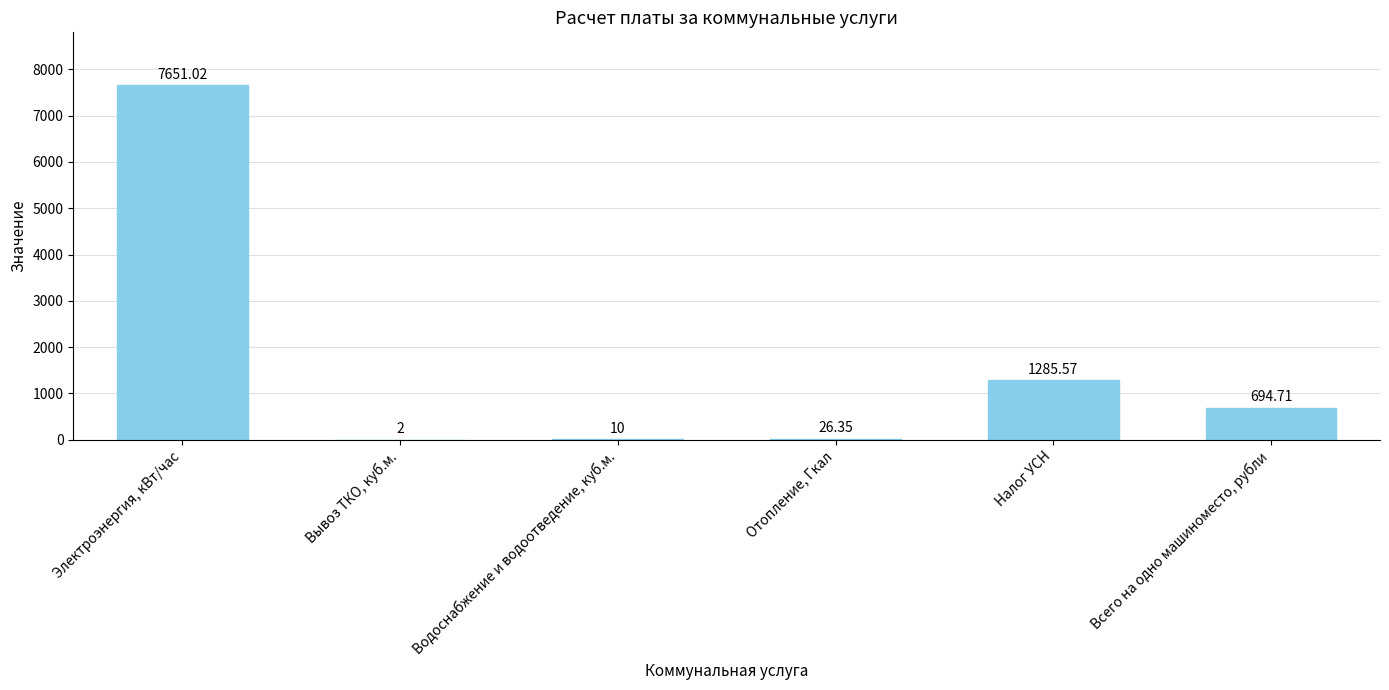

What is the greatest value displayed?

7651.0